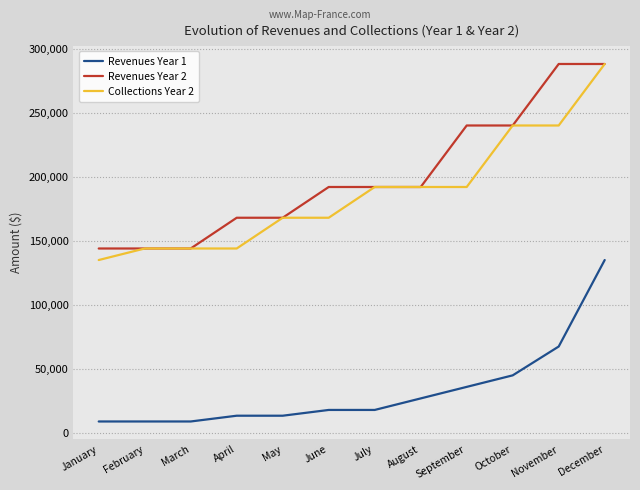

Does the chart display data point markers on the line(s)?

No